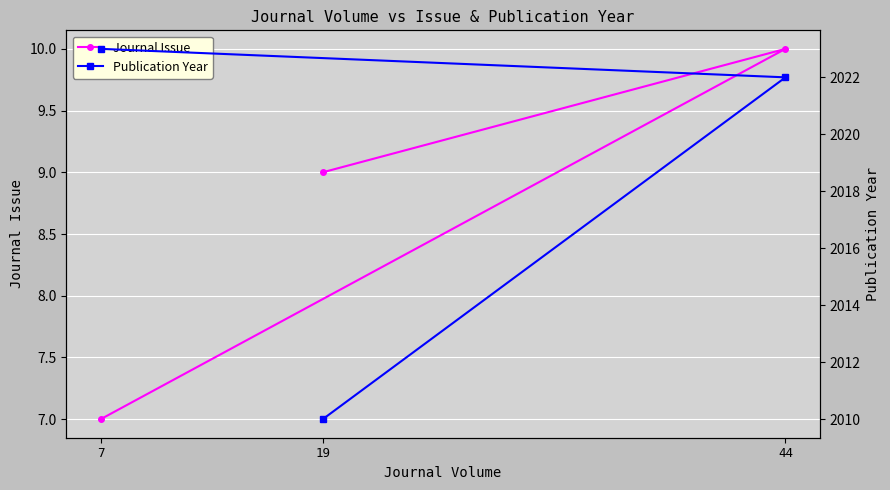

The value of Publication Year at 44 is 2022. True or false?

True